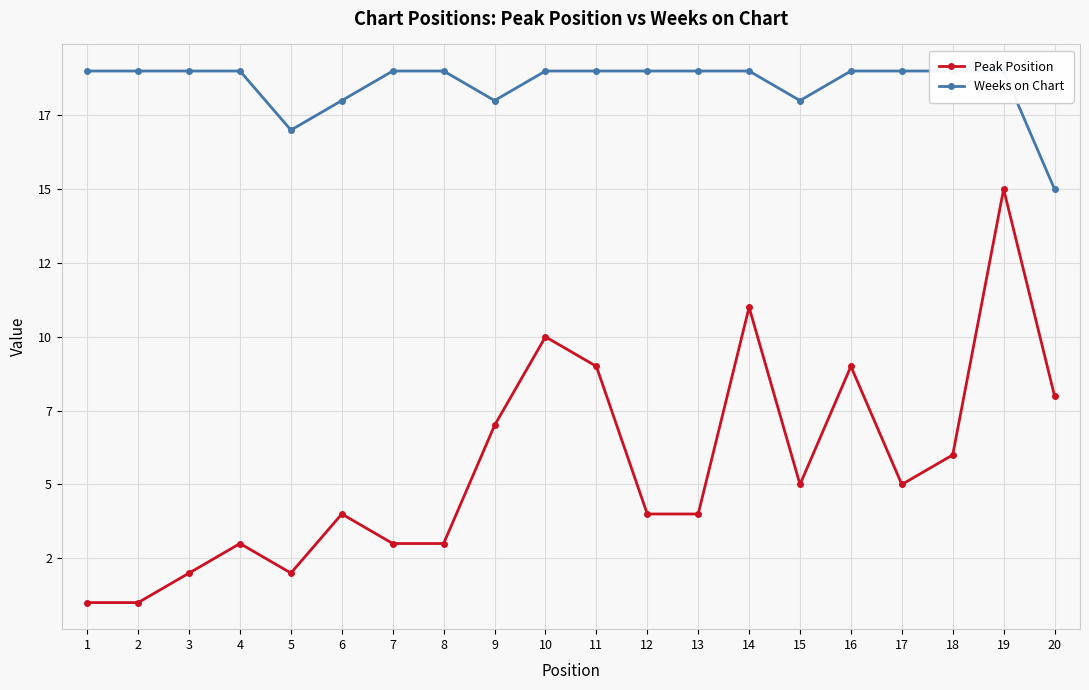

At 15, list the series in order from smallest to largest.

Peak Position, Weeks on Chart